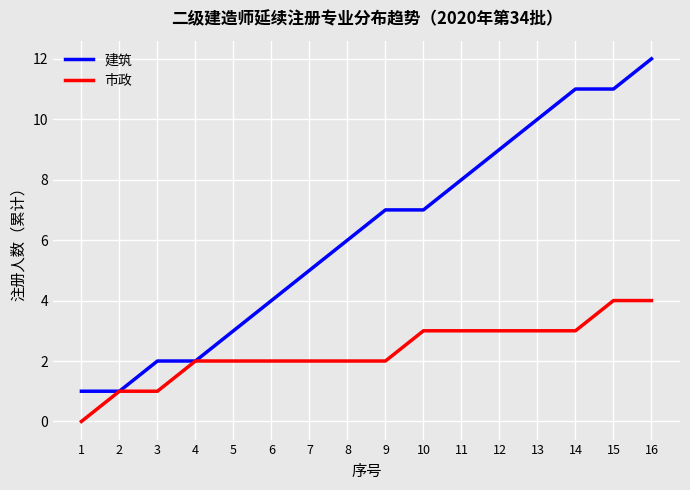

Which series has the largest range (max minus min)?

建筑